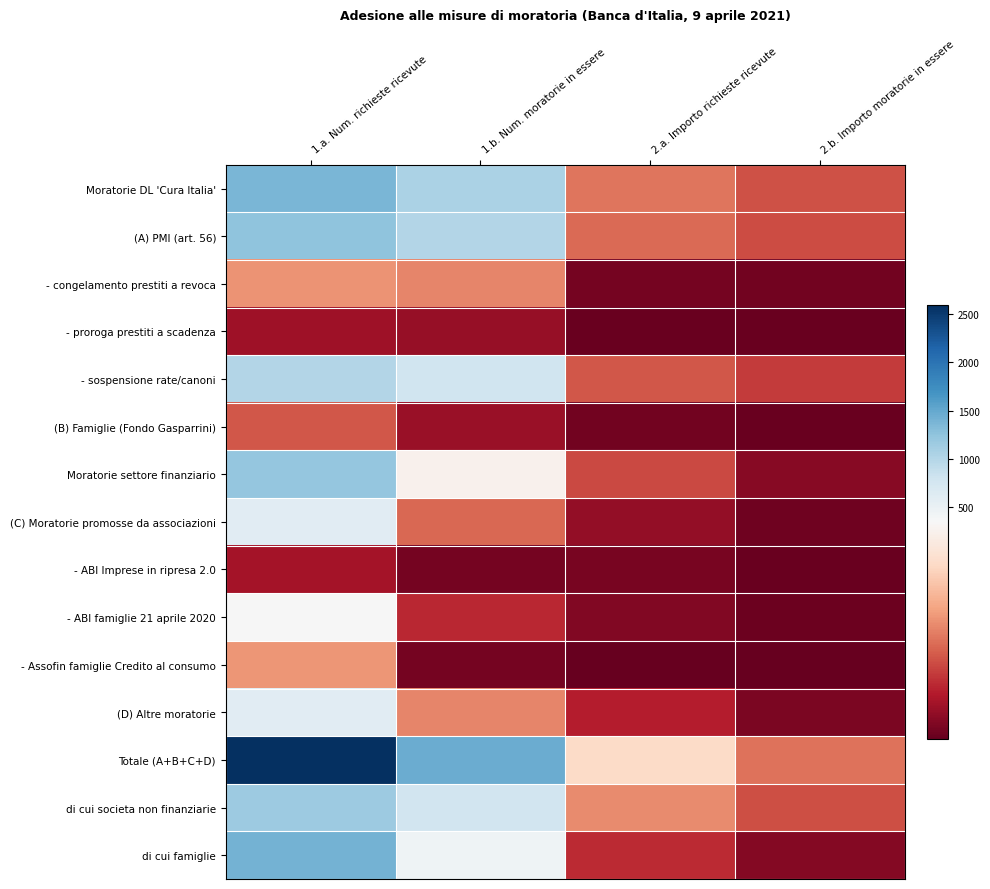

What is the difference between the highest and lowest values at 1.a. Num. richieste ricevute?

2537.2